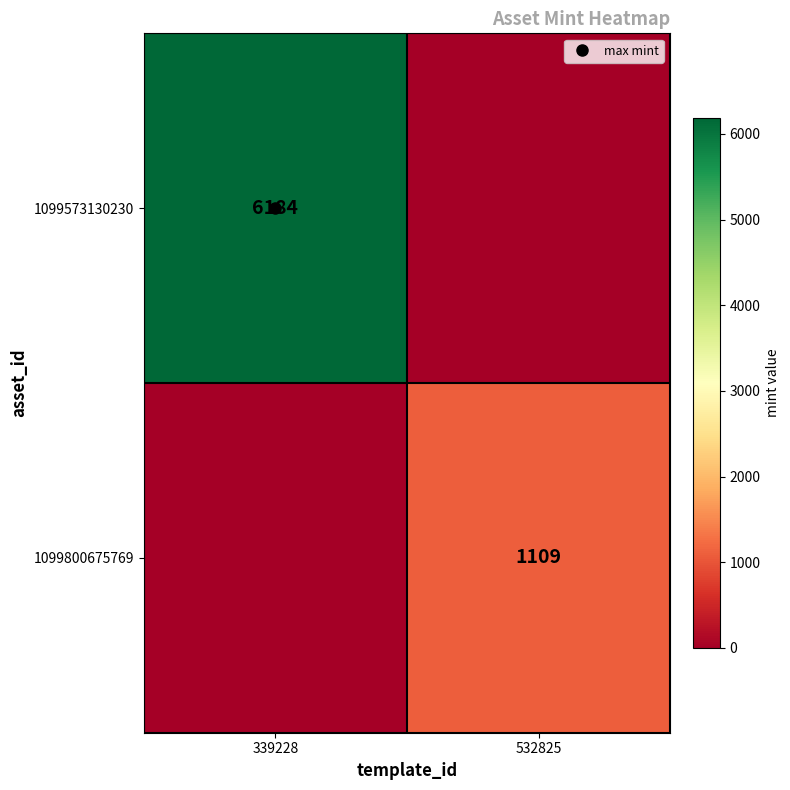

What is the greatest value displayed?

6184